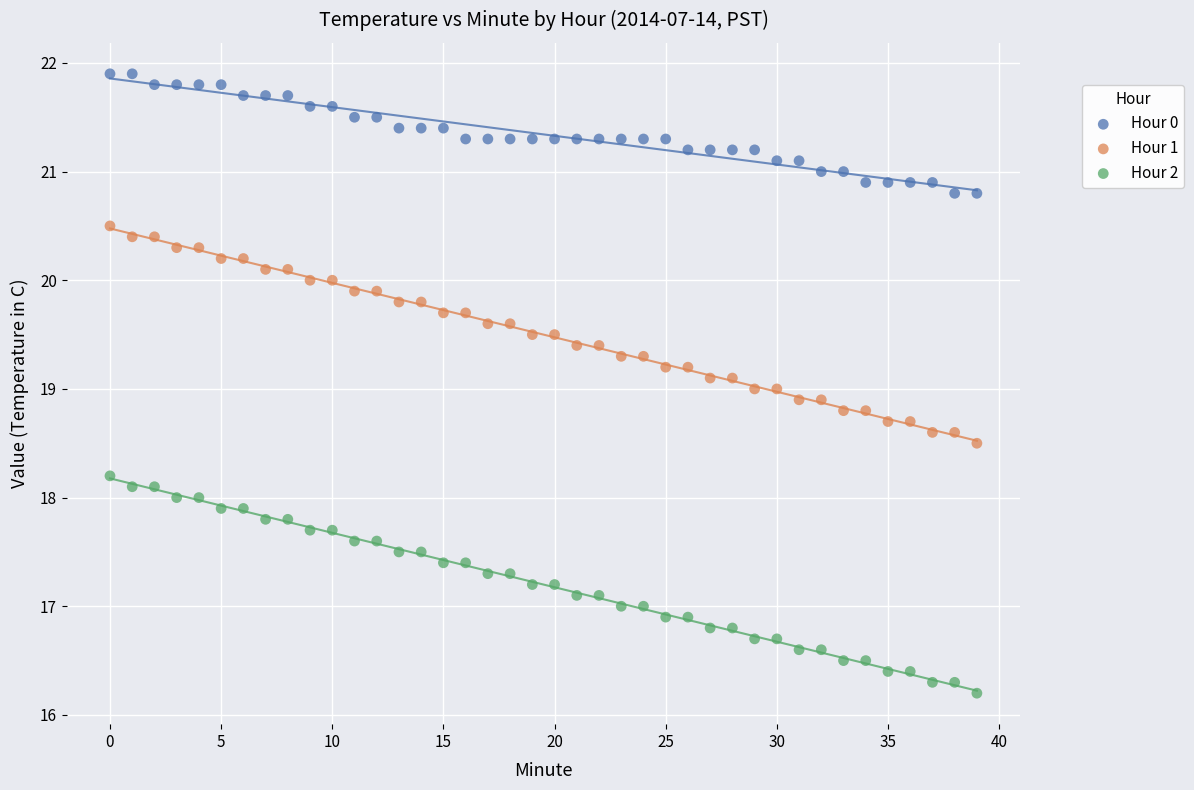

Which series contains the highest Y value?

Hour 0